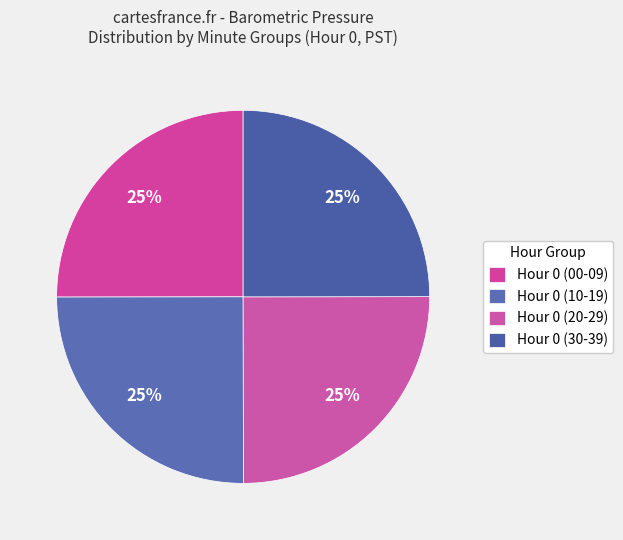

How many slices are in this pie chart?

4